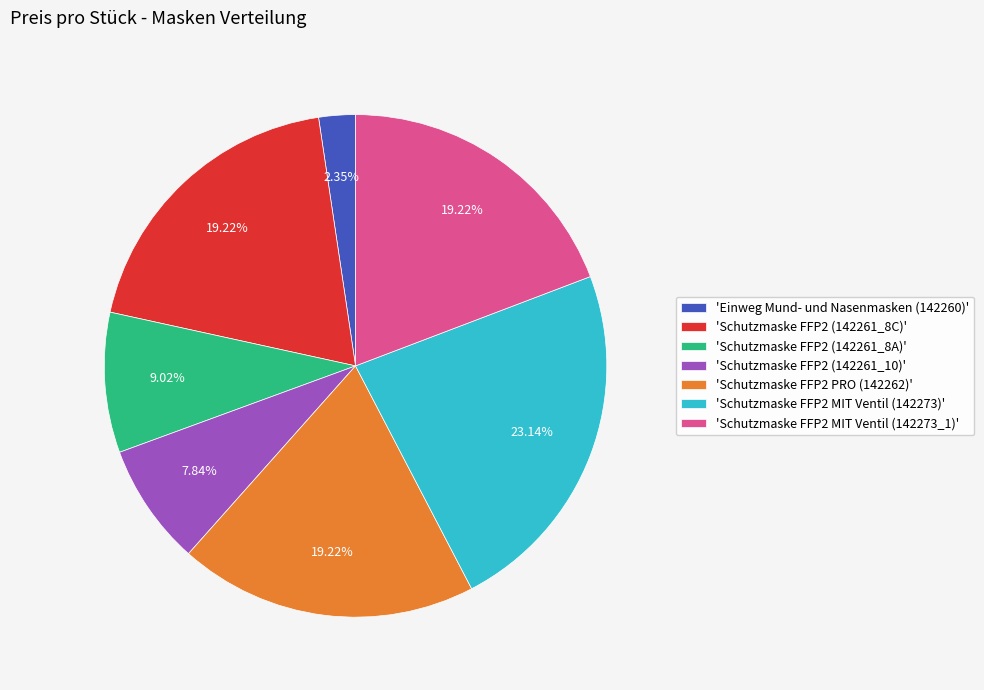

Does 'Schutzmaske FFP2 MIT Ventil (142273_1)' account for over 50% of the chart?

No